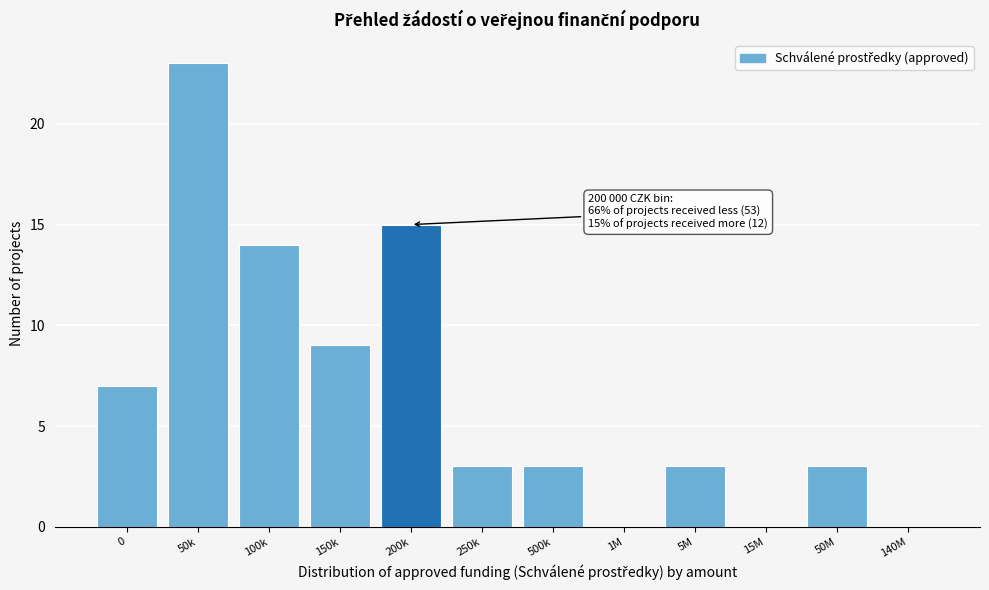

Reading right to left, transcribe all the data shown in this chart.

140M=0	50M=3	15M=0	5M=3	1M=0	500k=3	250k=3	200k=15	150k=9	100k=14	50k=23	0=7